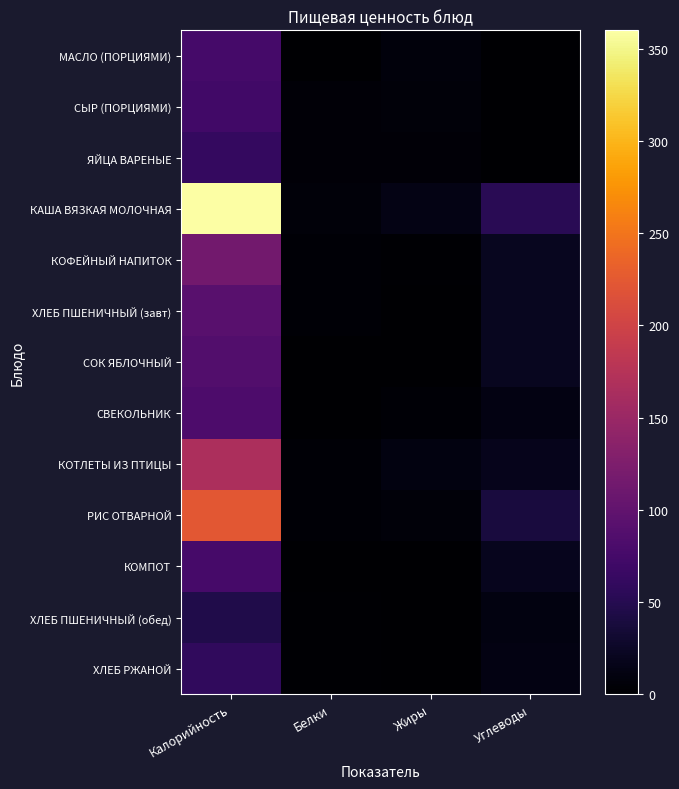

Count the number of categories in the chart.

4